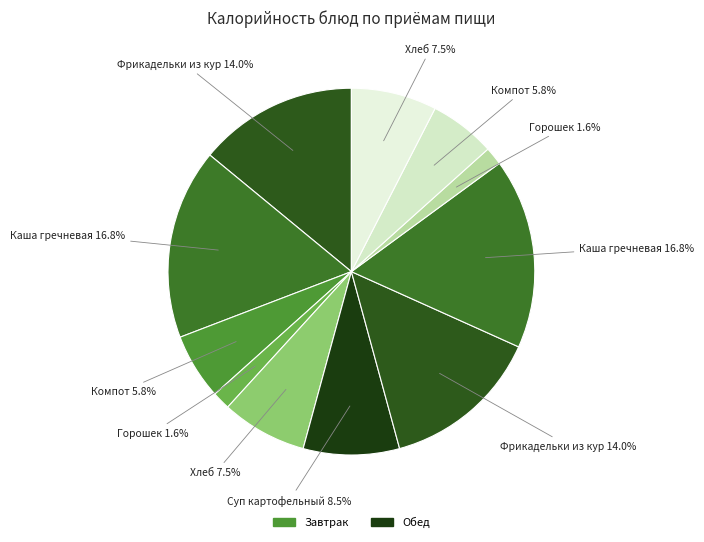

How many segments does this pie chart have?

11